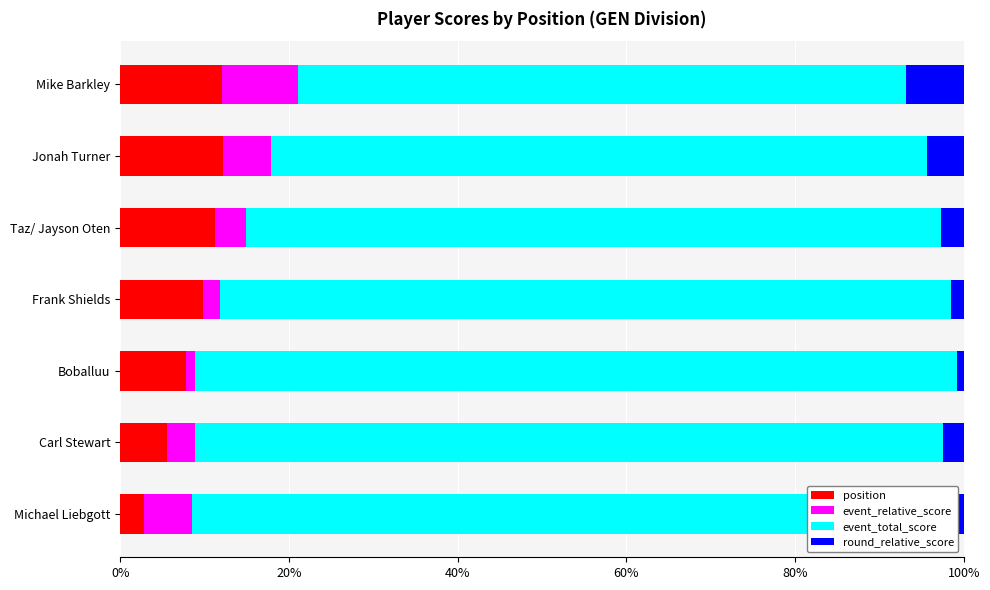

What value does the position series have at Jonah Turner?

12.2